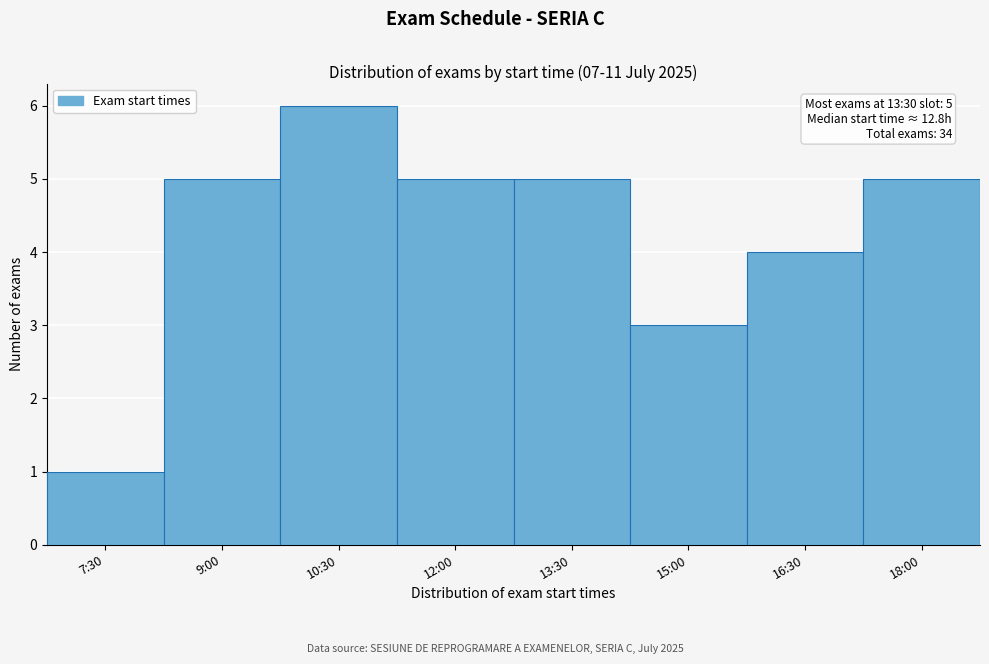

Reading left to right, extract all data points from this chart.

7:30=1	9:00=5	10:30=6	12:00=5	13:30=5	15:00=3	16:30=4	18:00=5